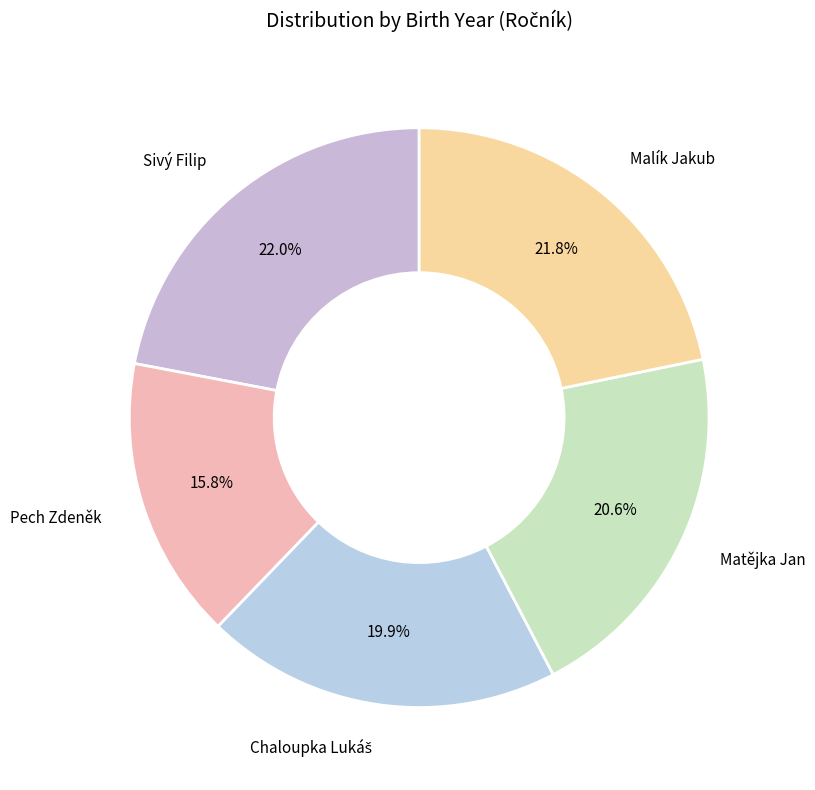

Is there a majority slice in this chart?

No